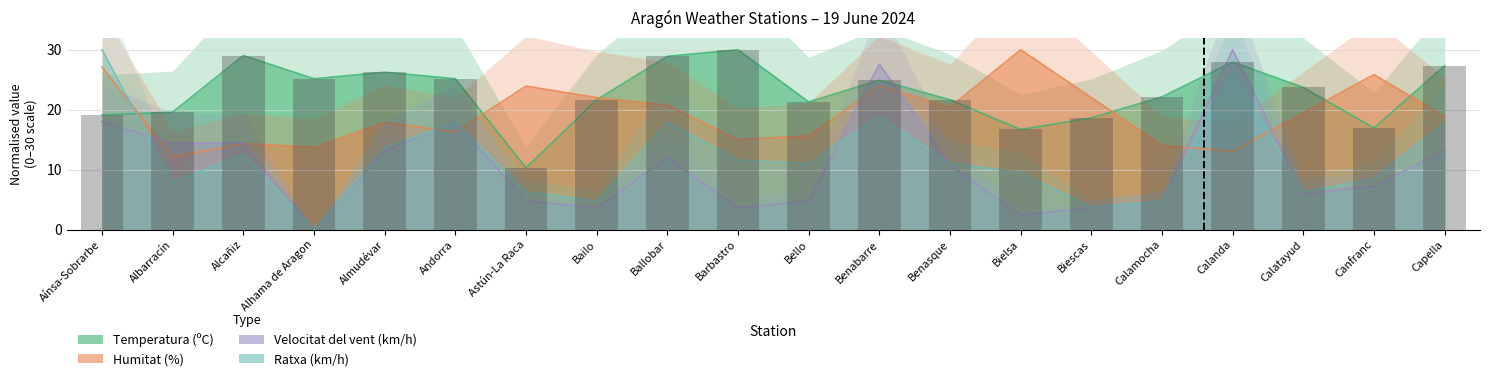

What position from the left is Alcañiz?

3